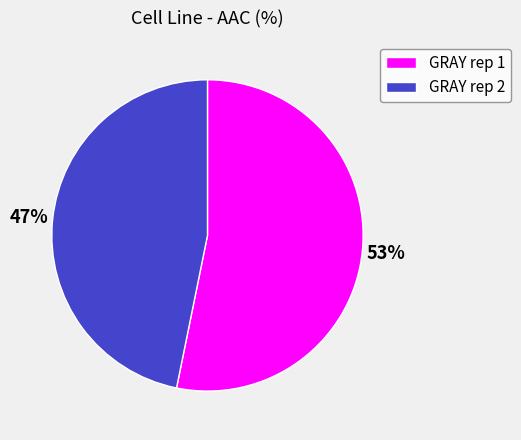

Combined, do GRAY rep 1 and GRAY rep 2 account for over 50%?

Yes